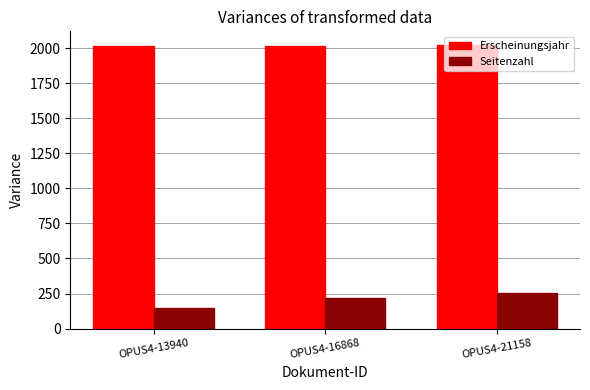

What is the spread (max minus min) of values at OPUS4-13940?

1868